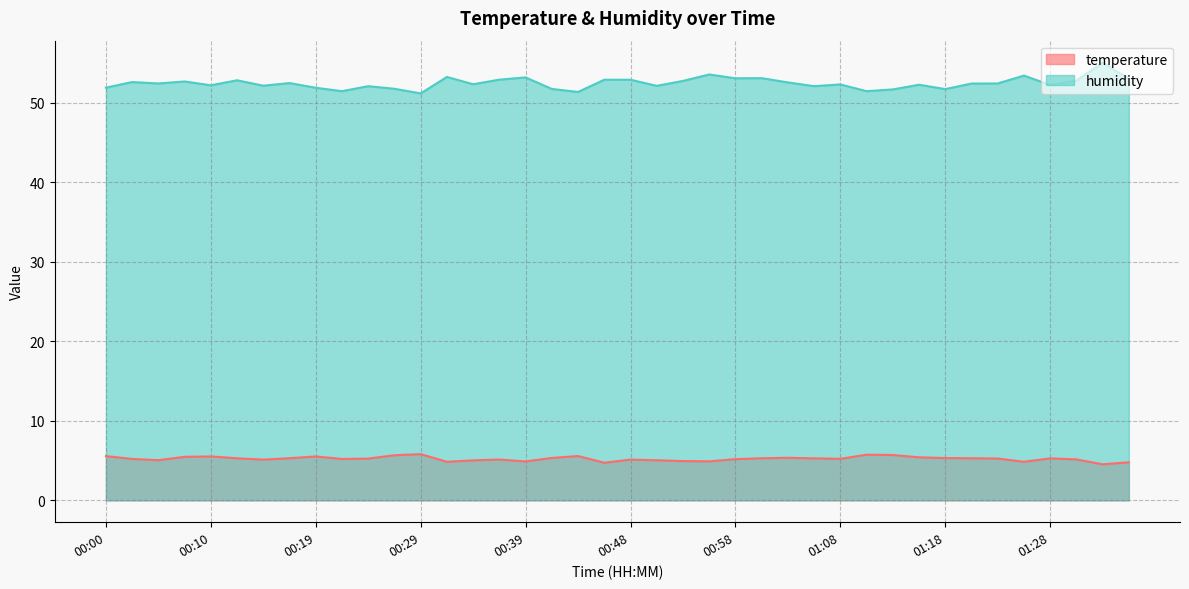

Which series has the largest total across all categories?

humidity